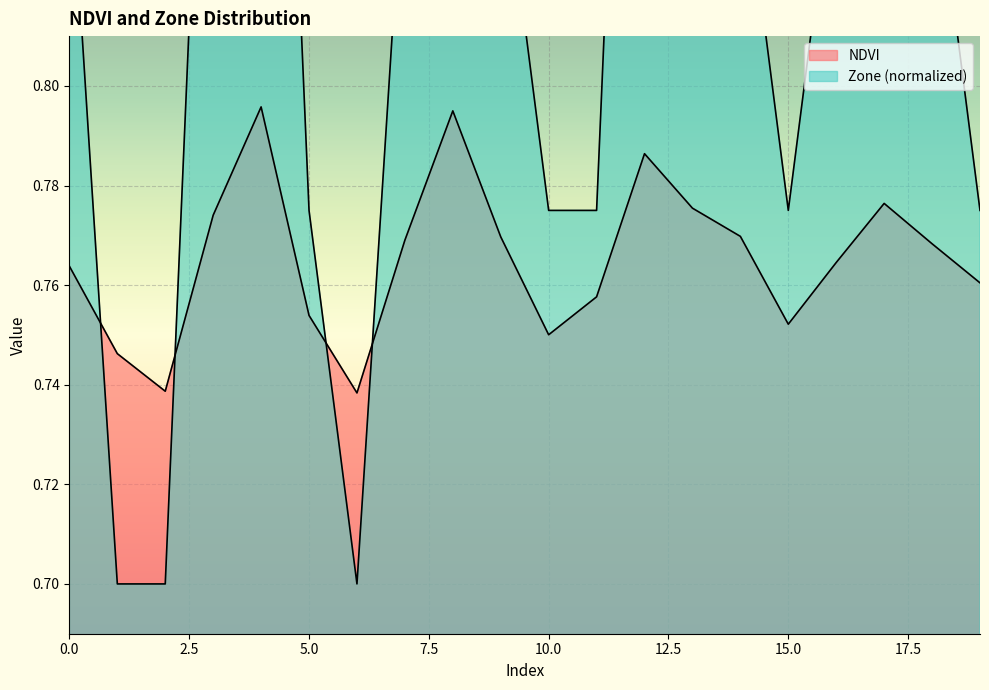

Between 13 and 12, which is larger?

12